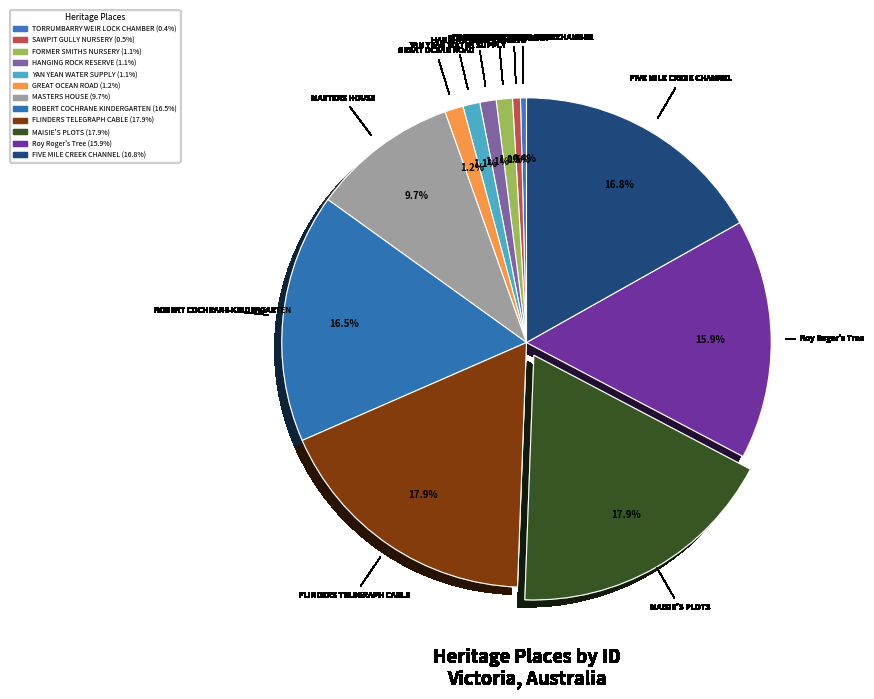

Count the number of slices in the pie.

12